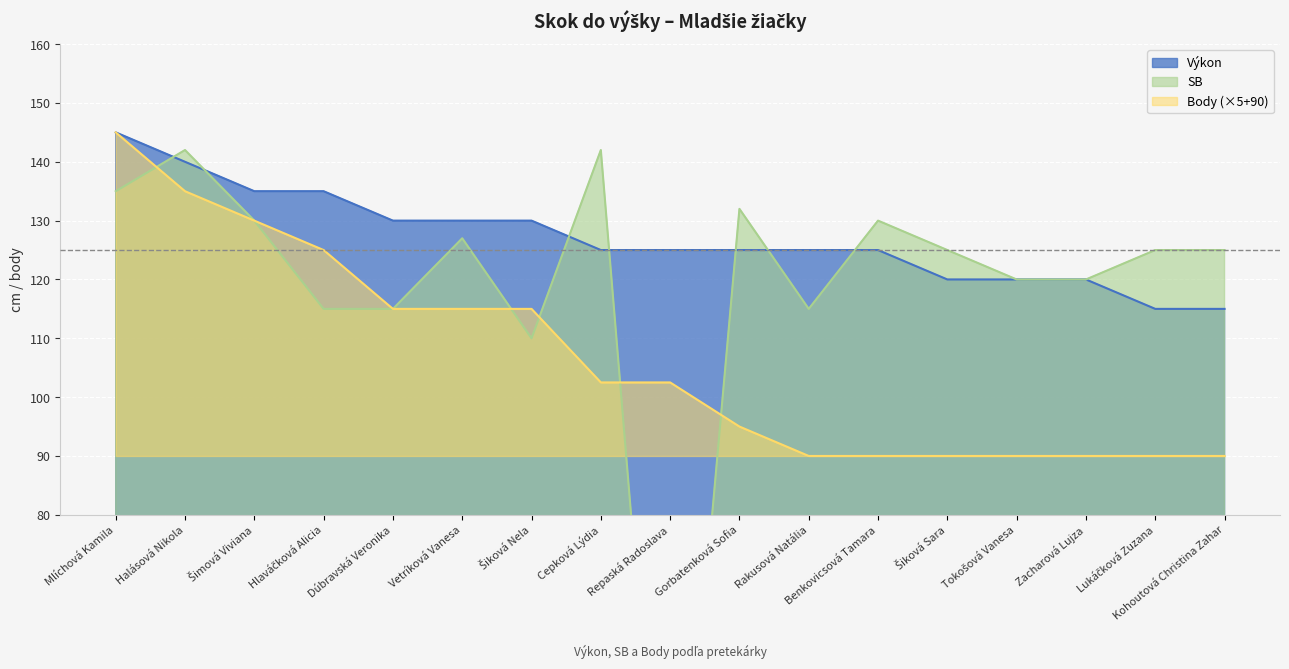

True or false: Body and Výkon intersect in this chart.

False